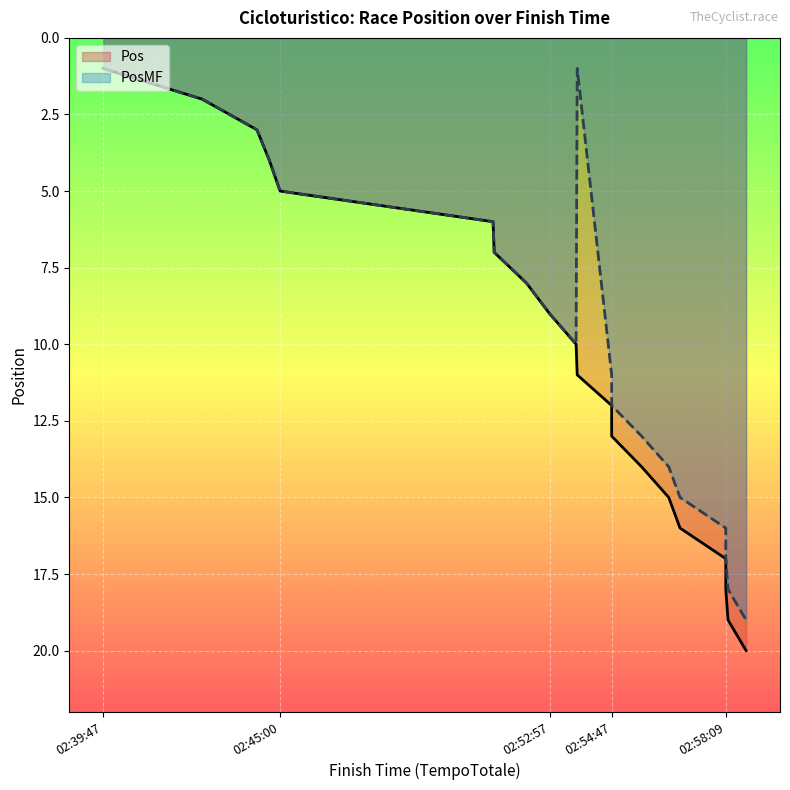

True or false: Pos has more than 0 interior local peaks.

False